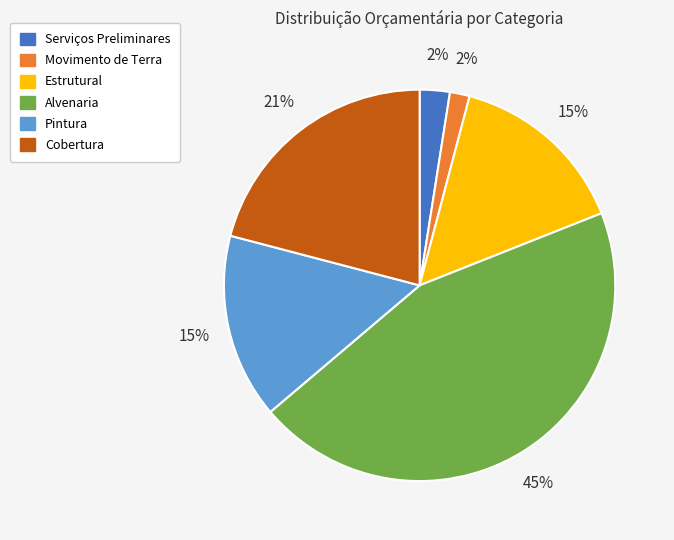

The Pintura slice represents 15% of the pie. True or false?

True